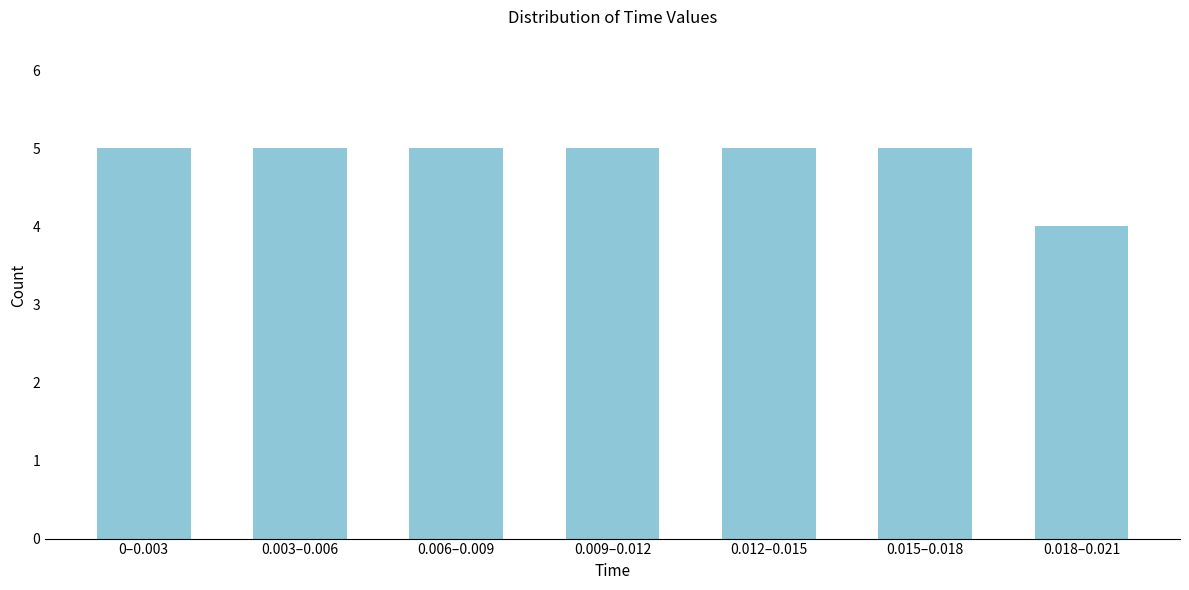

Reading right to left, list all the values displayed in this chart.

4	5	5	5	5	5	5